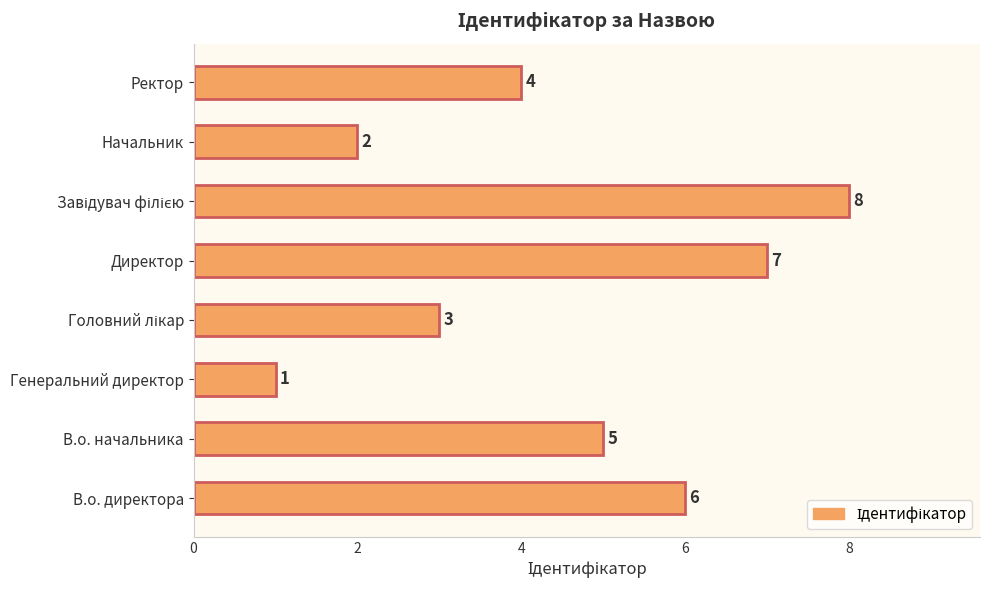

At which label is the value closest to 4?

Ректор